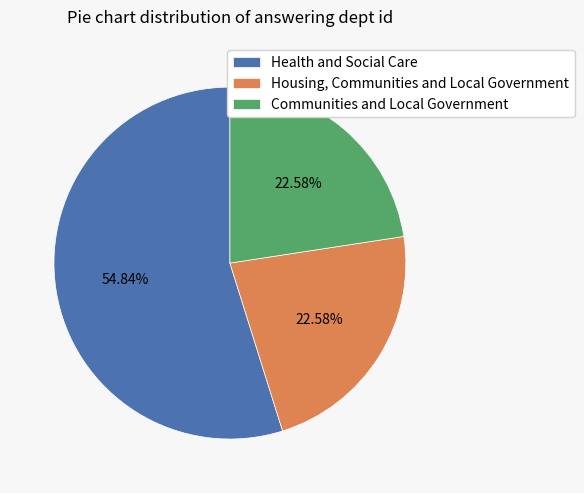

What percentage is NOT represented by Housing, Communities and Local Government?

77.4%